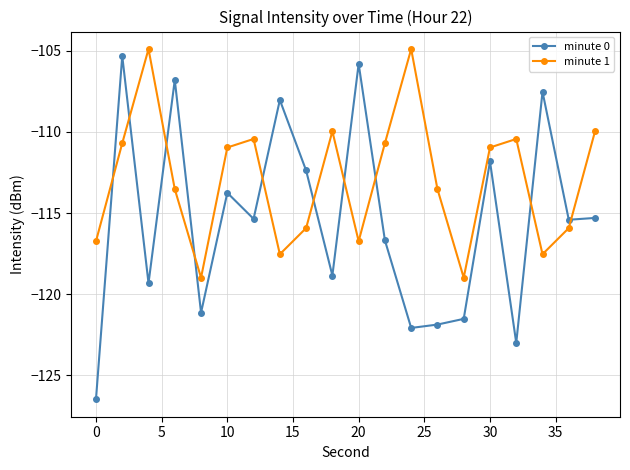

Which series has the widest spread of values?

minute 0